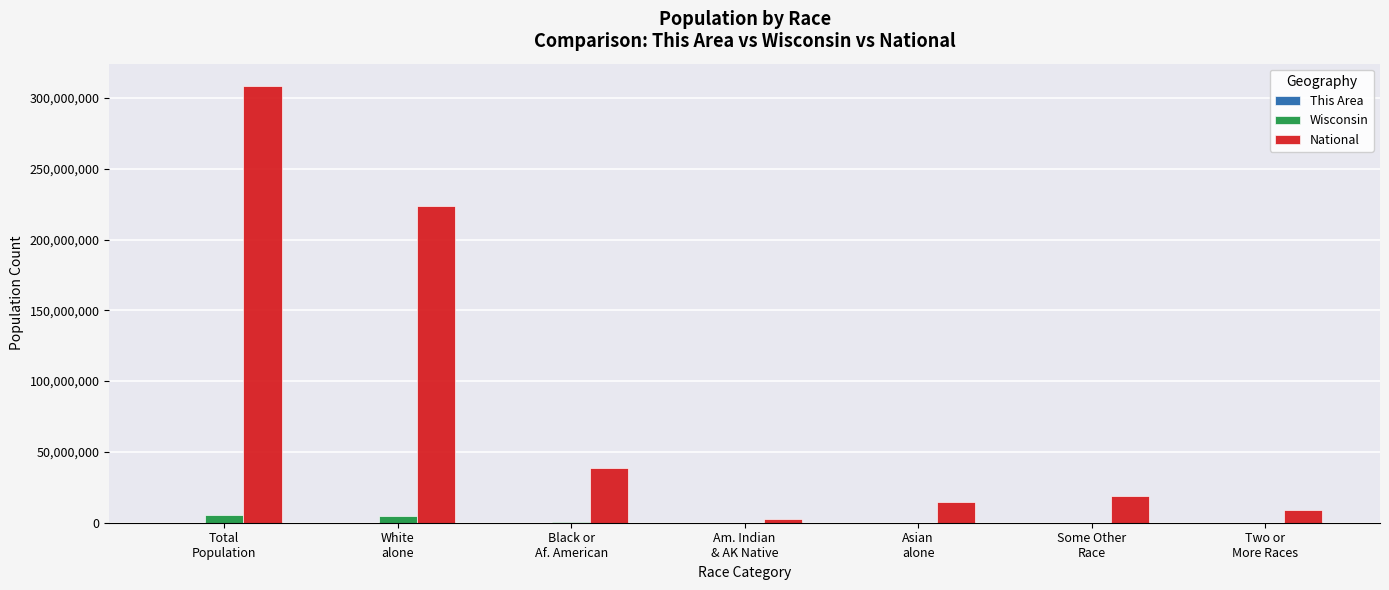

What is the highest value of the National series?

308745538